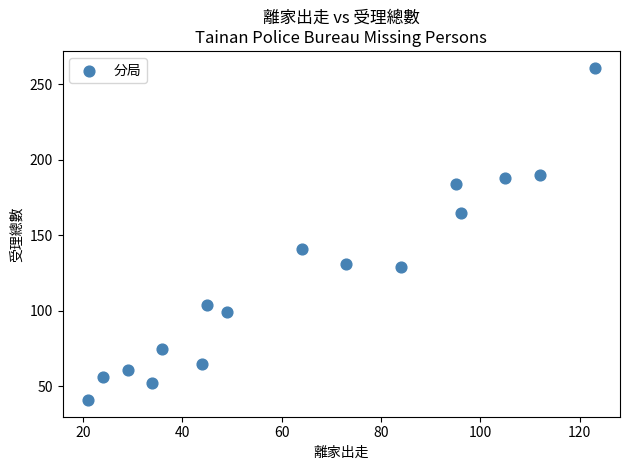

What Y value in the scatter plot is closest to 151?

141